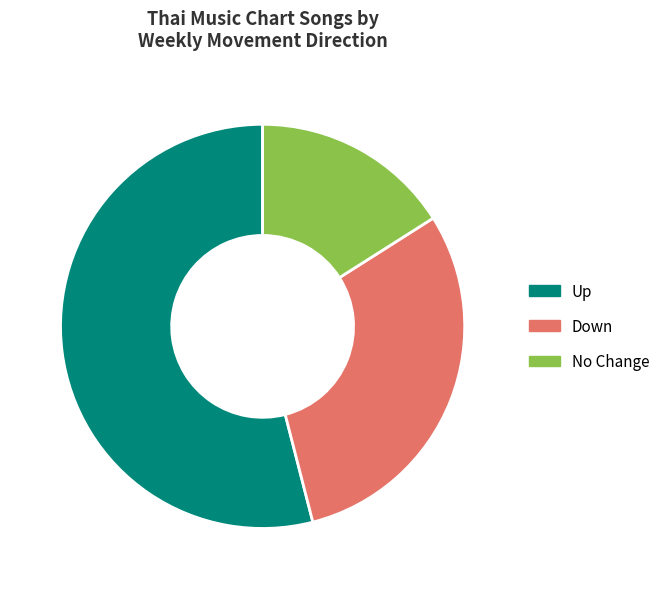

Is there a majority slice in this chart?

Yes